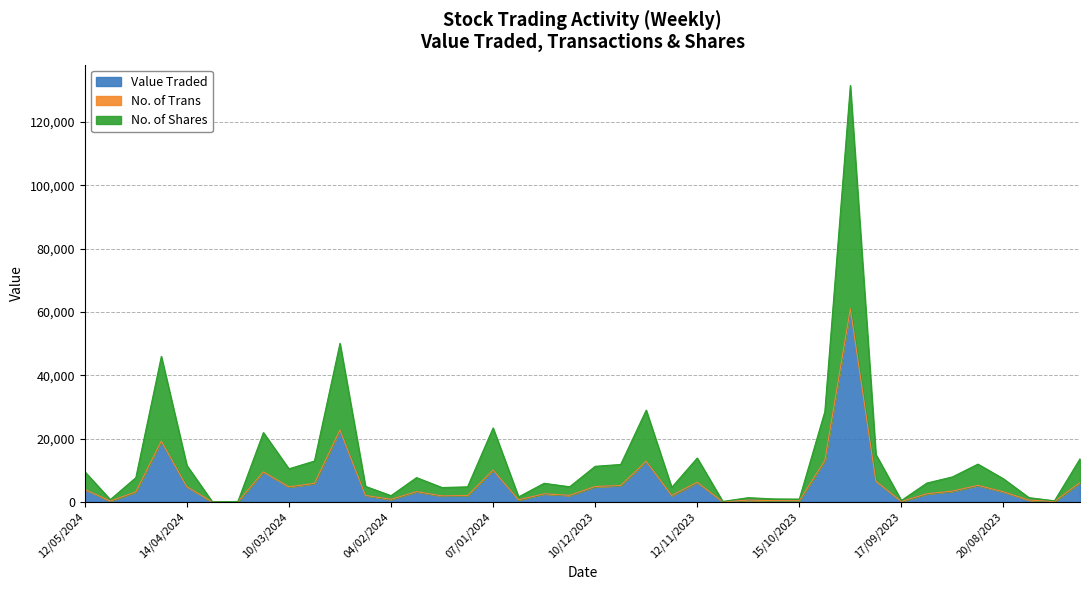

The value of No. of Shares at 31/12/2023 is 1624. True or false?

True